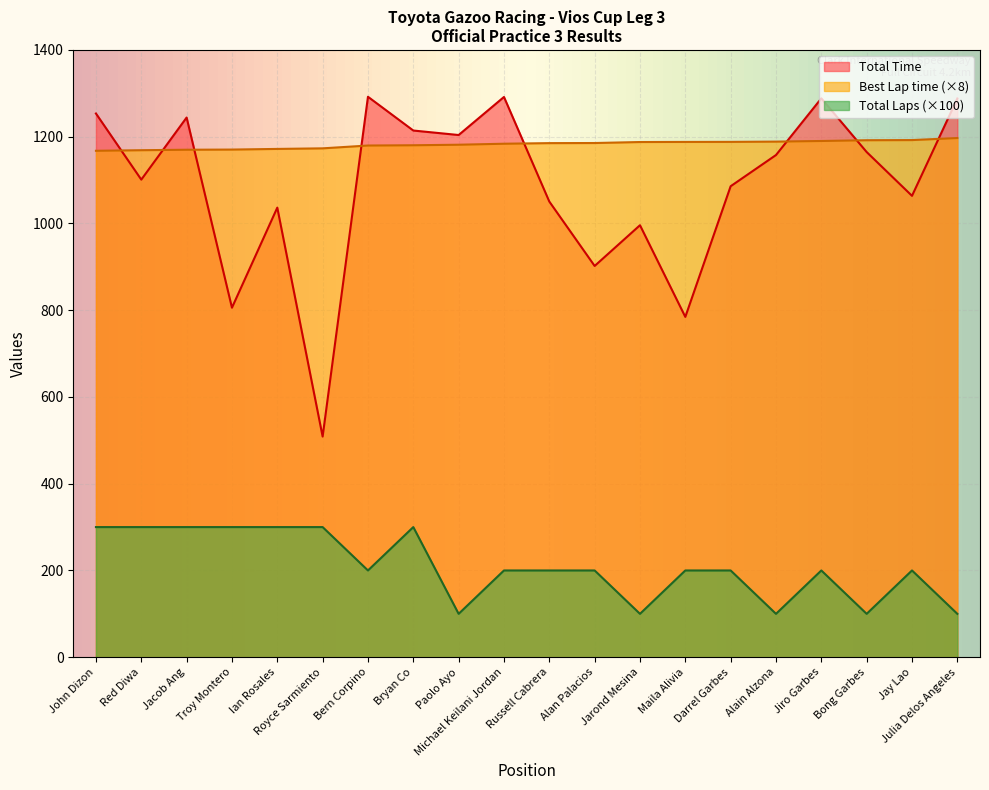

Where is the first local maximum for Total Laps?

Bryan Co